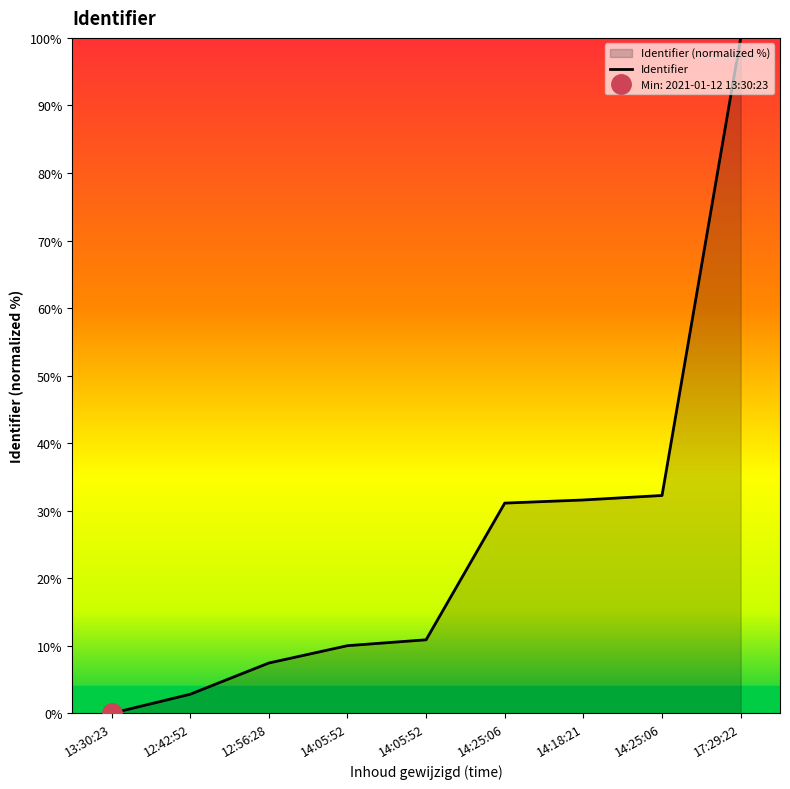

How many values are above zero?

8